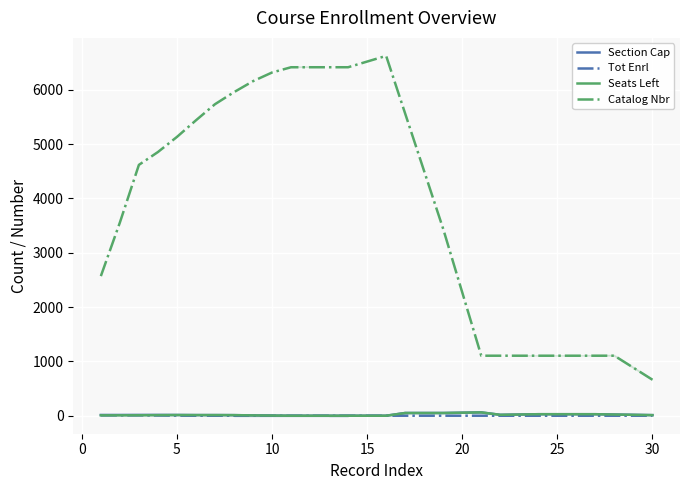

True or false: Tot Enrl and Seats Left cross at least once.

False